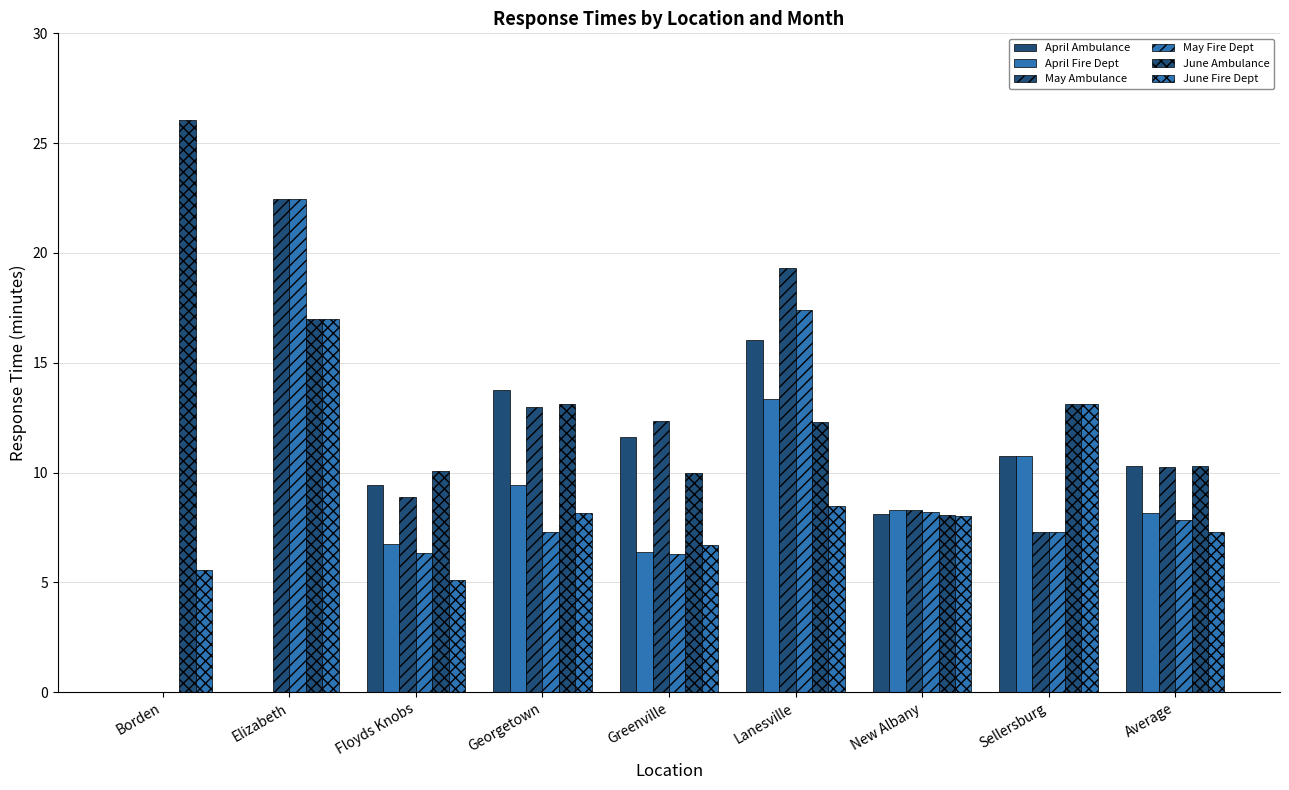

At which label does April Fire Dept first exceed 8?

Georgetown